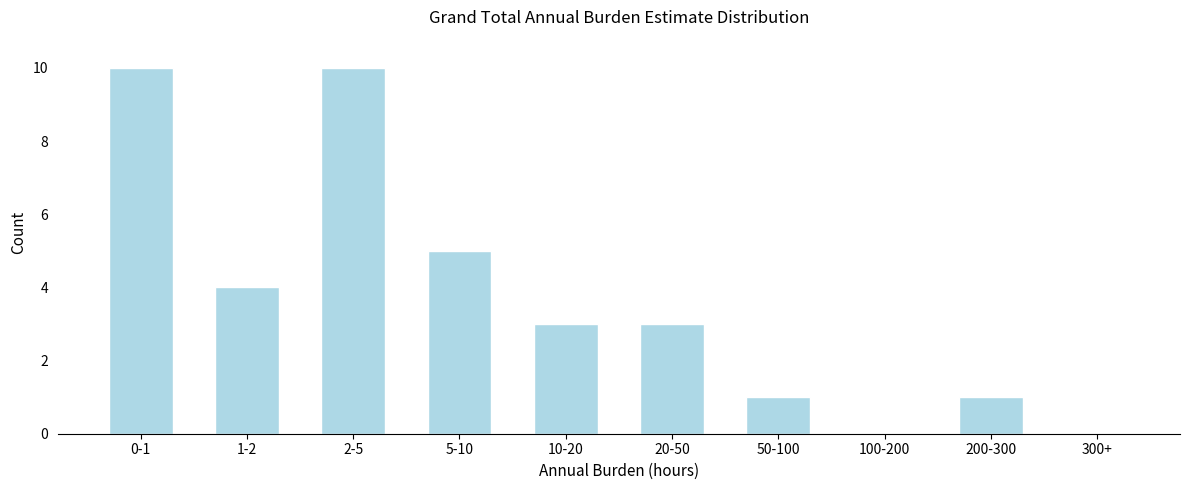

Reading left to right, extract all data points from this chart.

0-1=10	1-2=4	2-5=10	5-10=5	10-20=3	20-50=3	50-100=1	100-200=0	200-300=1	300+=0